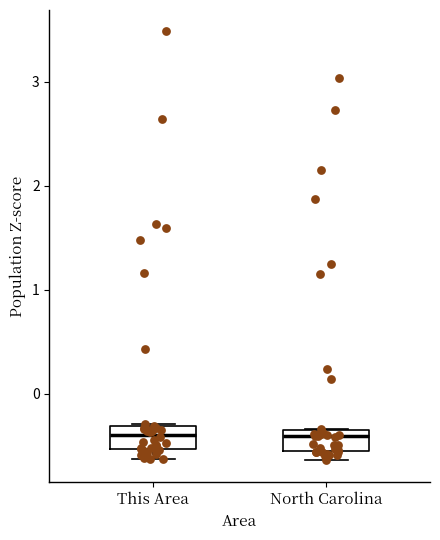

Where does the median line of the box for North Carolina sit on the y-axis? The values are not printed on the chart, so give them approximately, as read against the axis.

-0.4